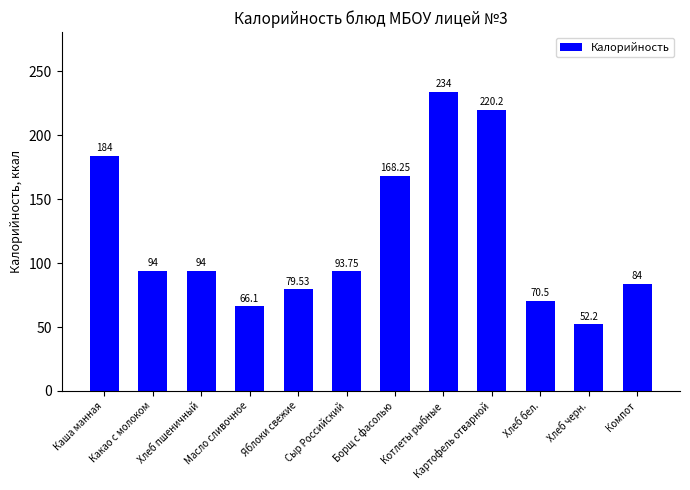

Where does the data first go above 94?

Каша манная